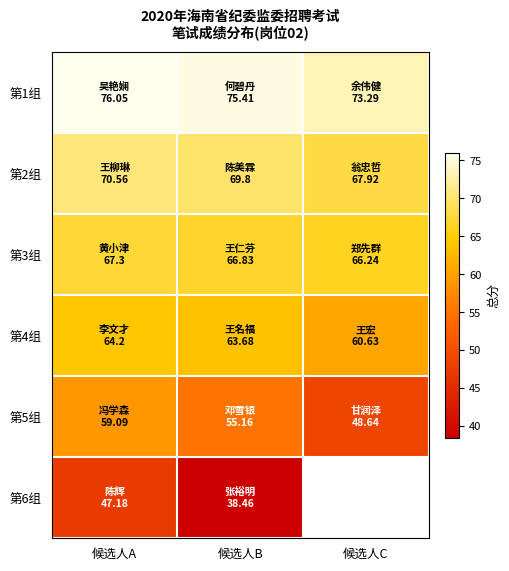

What is the difference between the highest and lowest values at 候选人B?

36.9